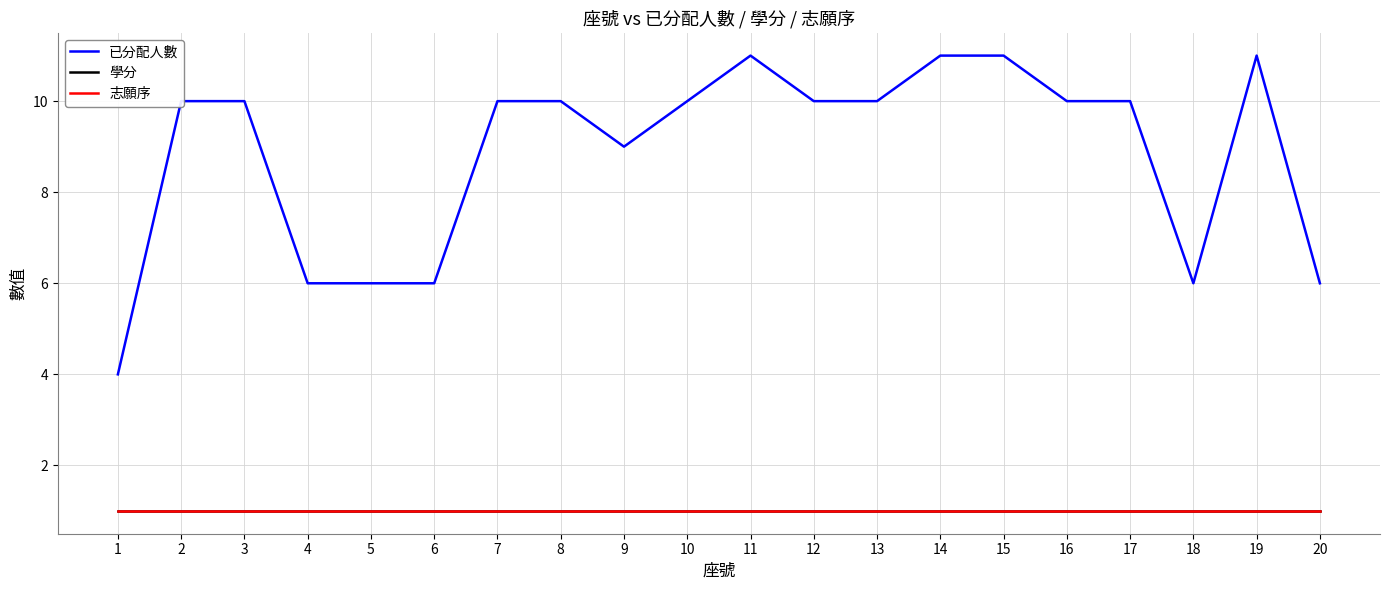

What is the difference between the maximum and minimum values in the 已分配人數 series?

7